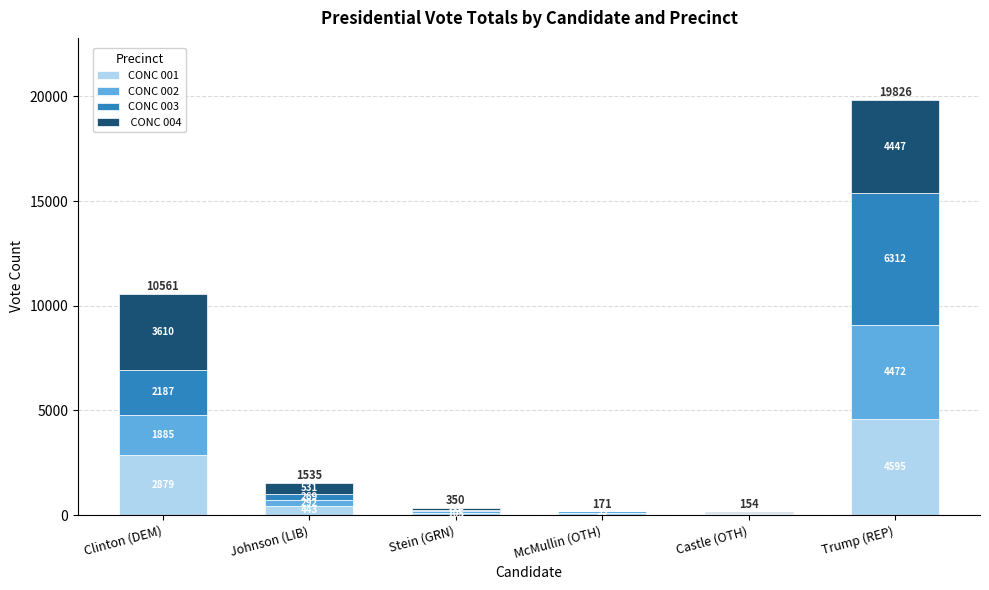

What is the total value across all series at Stein (GRN)?

350